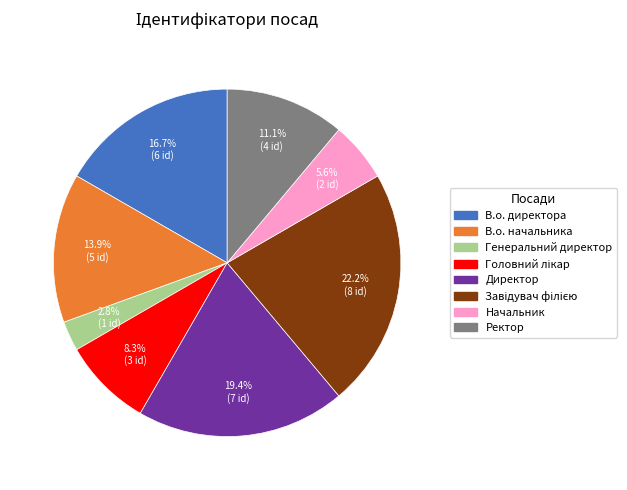

Is there any slice that represents more than half of the pie?

No